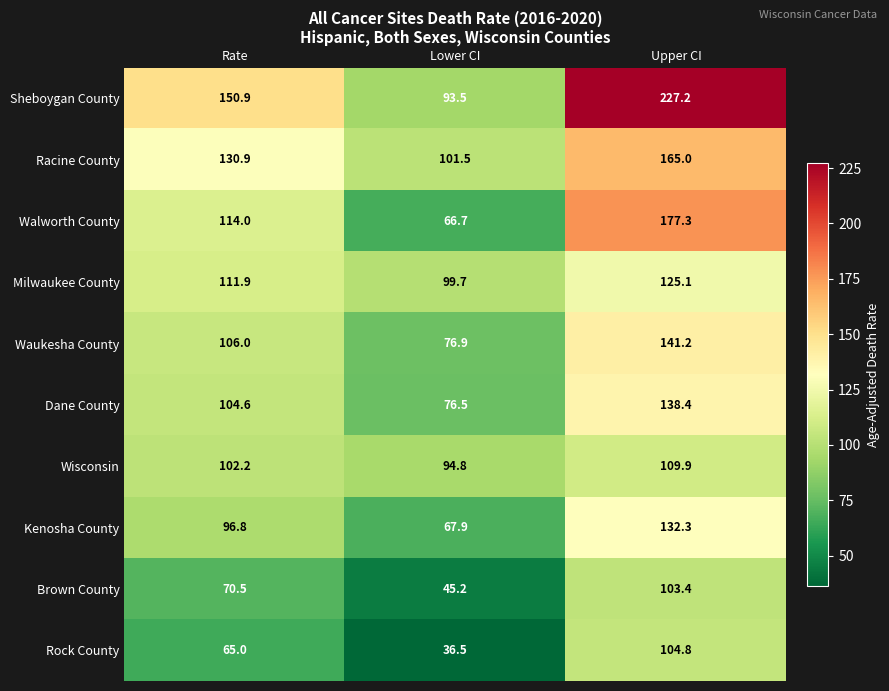

Reading left to right, what are all the values shown in this chart?

Sheboygan County: Rate=150.9	Lower CI=93.5	Upper CI=227.2
Racine County: Rate=130.9	Lower CI=101.5	Upper CI=165.0
Walworth County: Rate=114.0	Lower CI=66.7	Upper CI=177.3
Milwaukee County: Rate=111.9	Lower CI=99.7	Upper CI=125.1
Waukesha County: Rate=106.0	Lower CI=76.9	Upper CI=141.2
Dane County: Rate=104.6	Lower CI=76.5	Upper CI=138.4
Wisconsin: Rate=102.2	Lower CI=94.8	Upper CI=109.9
Kenosha County: Rate=96.8	Lower CI=67.9	Upper CI=132.3
Brown County: Rate=70.5	Lower CI=45.2	Upper CI=103.4
Rock County: Rate=65.0	Lower CI=36.5	Upper CI=104.8